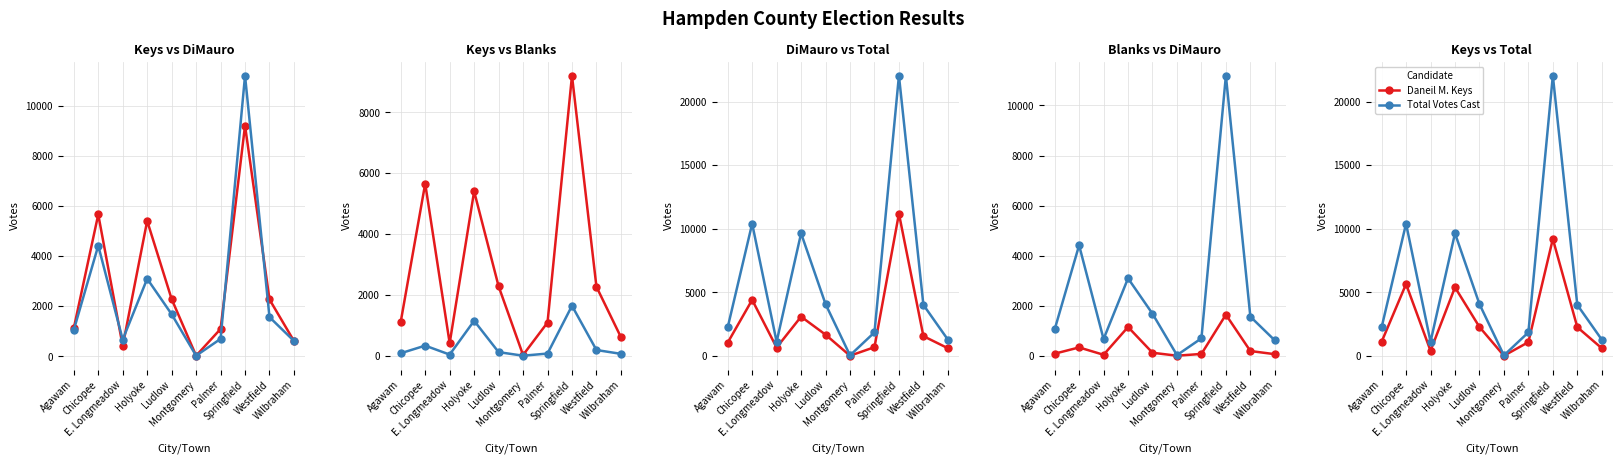

At which label is Armando G. DiMauro closest to 5607?

Chicopee